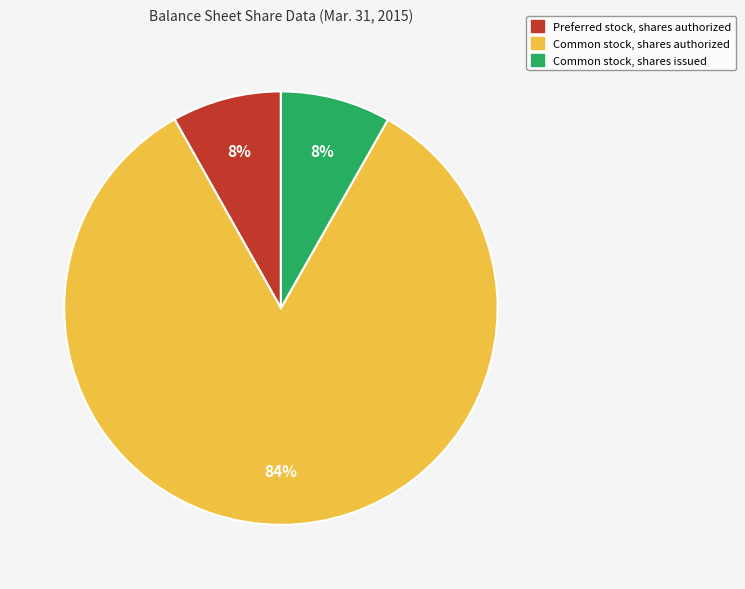

True or false: Common stock, shares authorized accounts for 84% of the total.

True